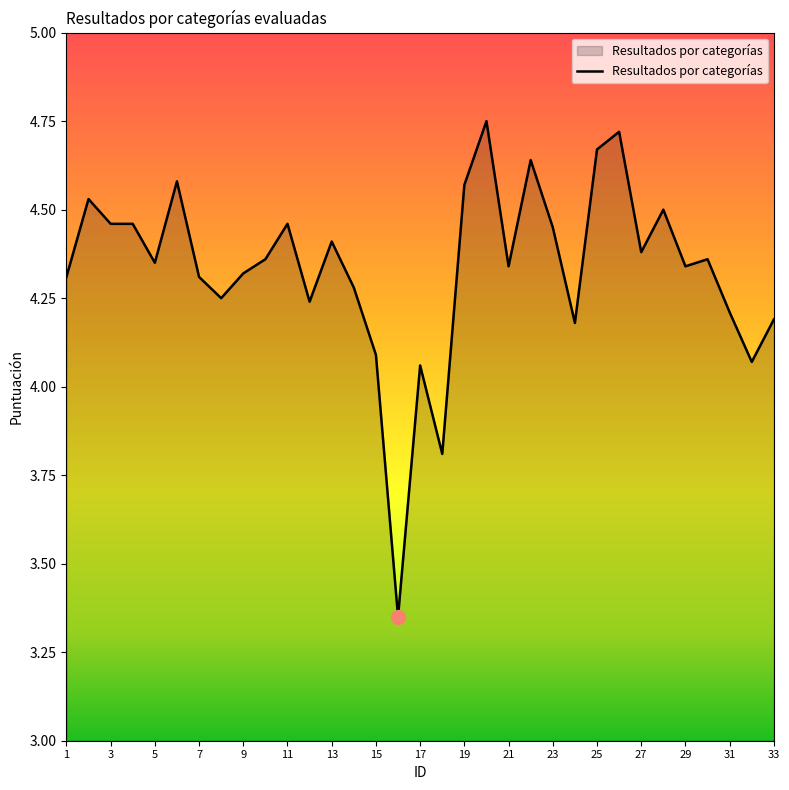

What is the difference between the maximum and minimum values?

1.4